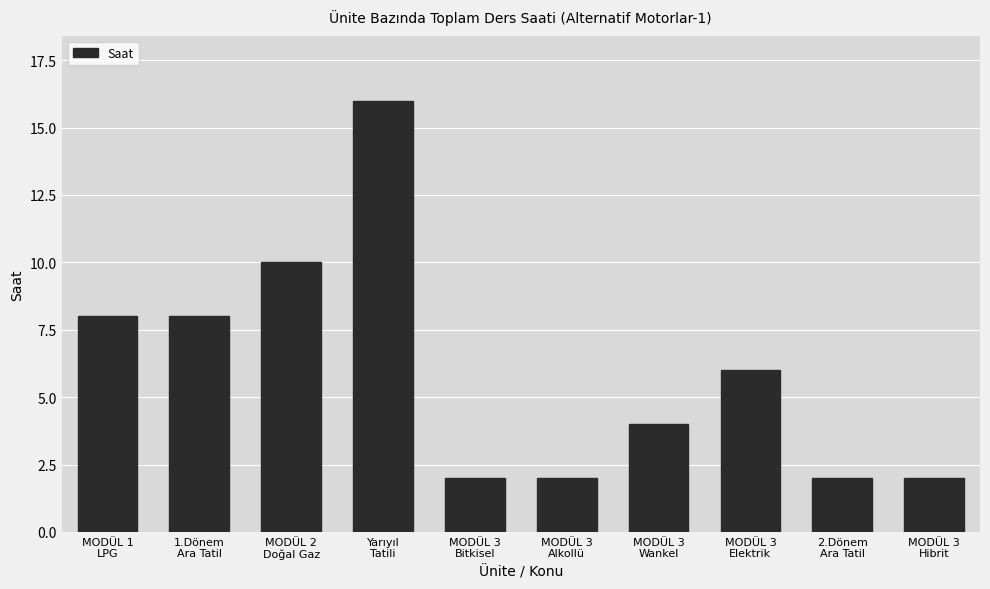

What is the sum of all values?

60